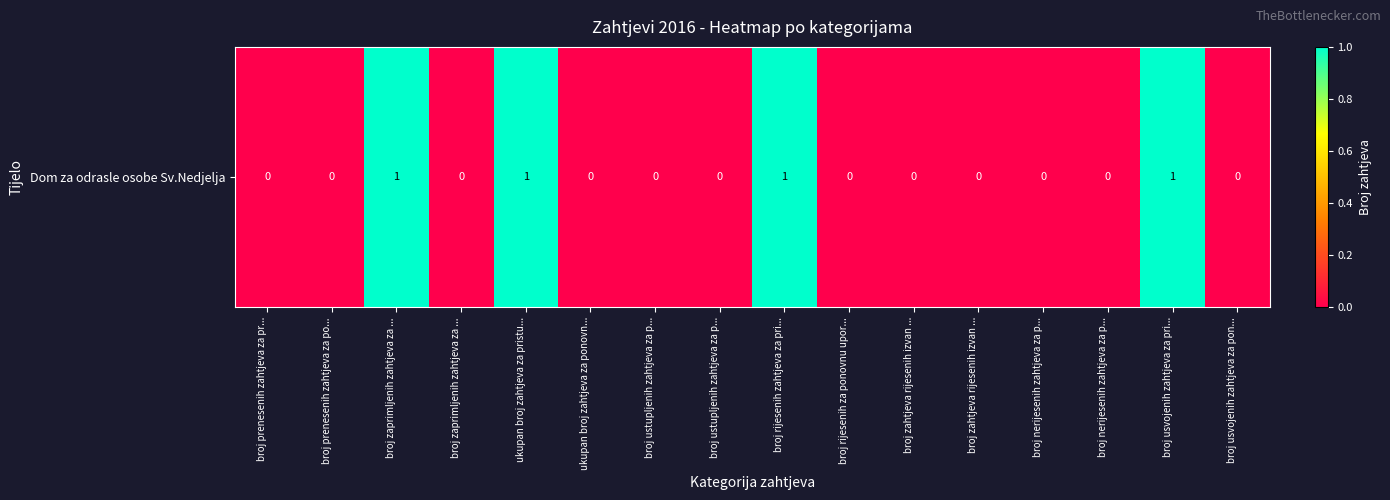

At which category does the chart reach its minimum across all series?

broj prenesenih zahtjeva za pr...